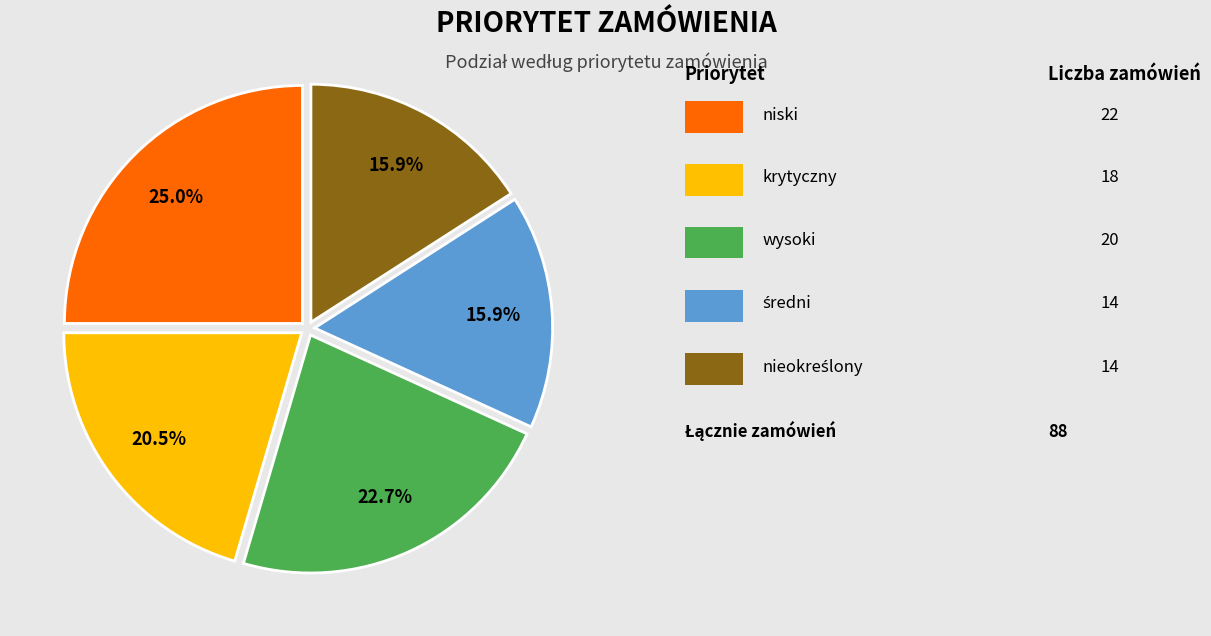

Is there any slice that represents more than half of the pie?

No